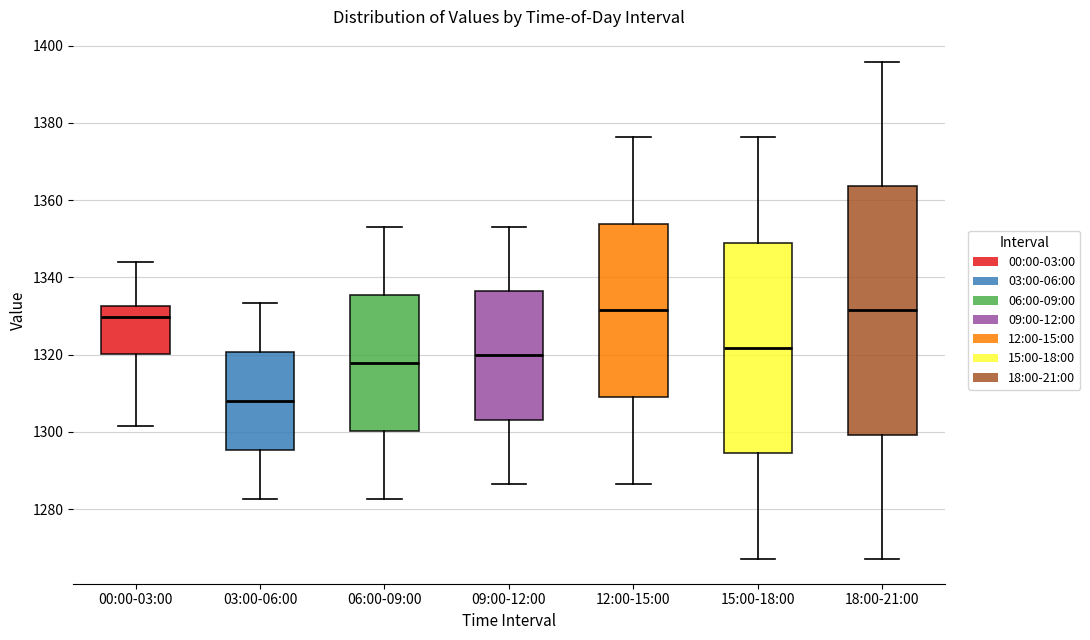

Reading left to right, transcribe this box plot: for each box, give where its median line is, the range the box spans, and where its two whiskers end, as read against the y-axis. The values are not printed on the chart, so give them approximately, as read against the axis.

00:00-03:00: median 1330, box 1320 to 1332, whiskers 1302 to 1344
03:00-06:00: median 1308, box 1296 to 1320, whiskers 1282 to 1334
06:00-09:00: median 1318, box 1300 to 1336, whiskers 1282 to 1352
09:00-12:00: median 1320, box 1304 to 1336, whiskers 1286 to 1352
12:00-15:00: median 1332, box 1310 to 1354, whiskers 1286 to 1376
15:00-18:00: median 1322, box 1294 to 1350, whiskers 1268 to 1376
18:00-21:00: median 1332, box 1300 to 1364, whiskers 1268 to 1396